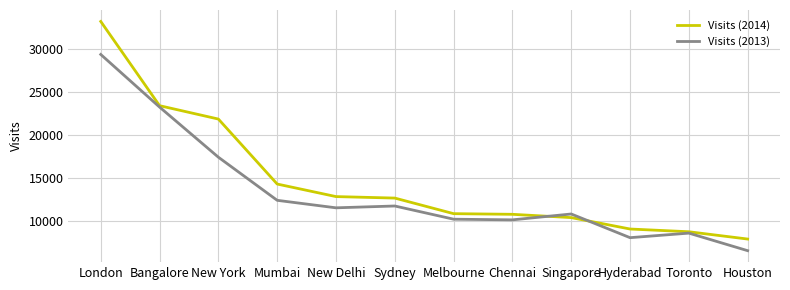

At which category does the chart reach its peak across all series?

London